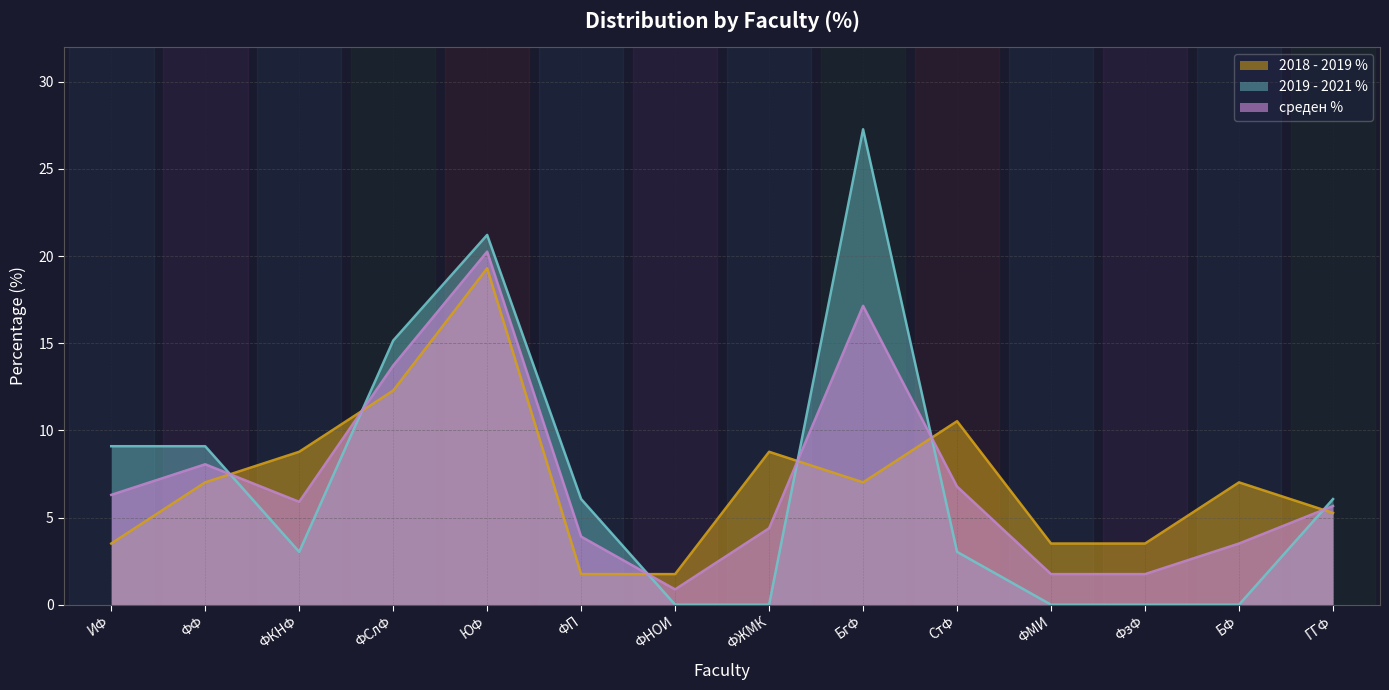

Read the 2019 - 2021 % value at БгФ.

27.3